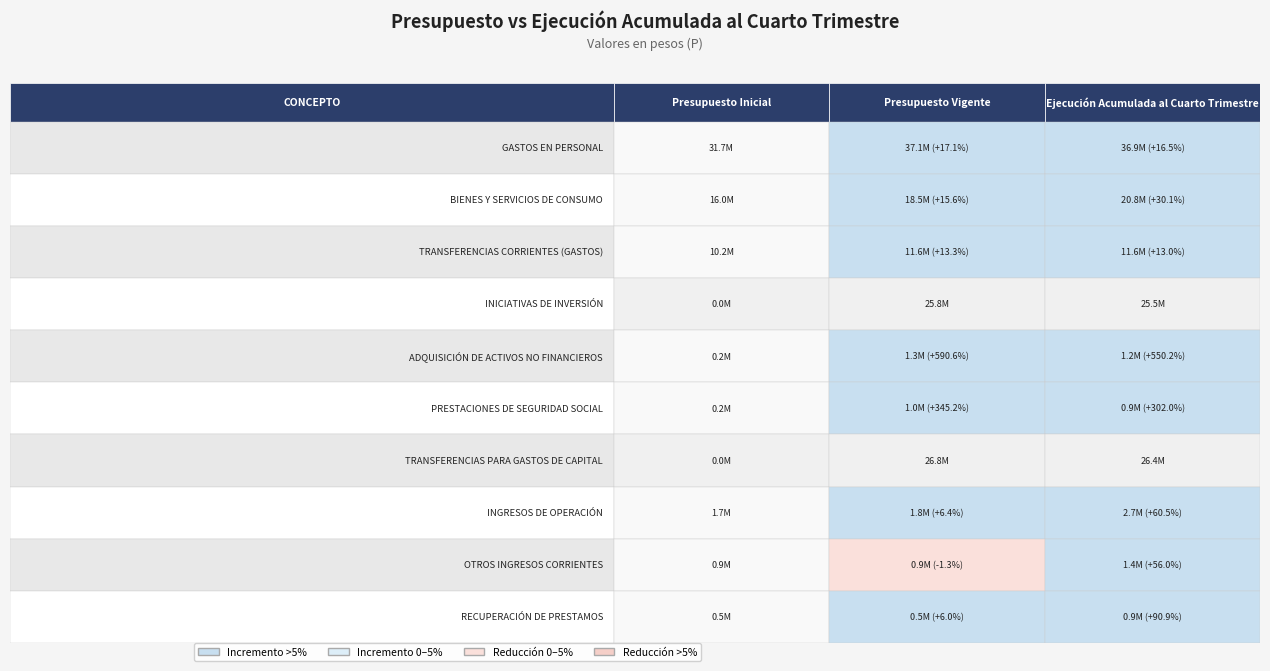

How many distinct data groups are displayed?

10